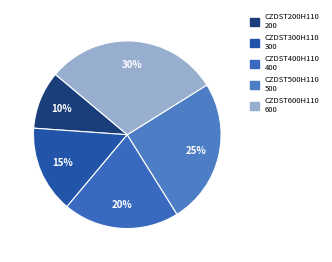

Rank the categories by value from lowest to highest.

CZDST200H110, CZDST300H110, CZDST400H110, CZDST500H110, CZDST600H110